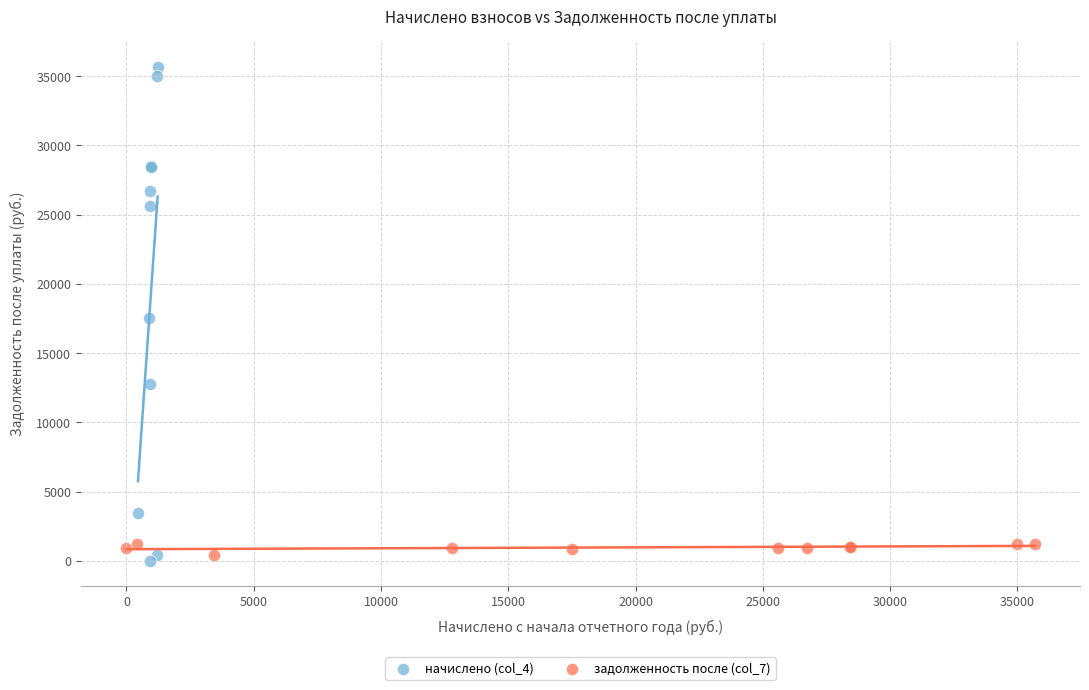

Which series has the largest Y range (max minus min)?

начислено (col_4)